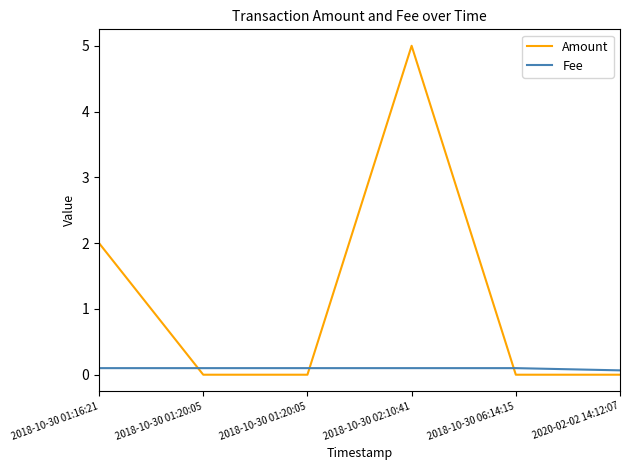

Does the chart display data point markers on the line(s)?

No